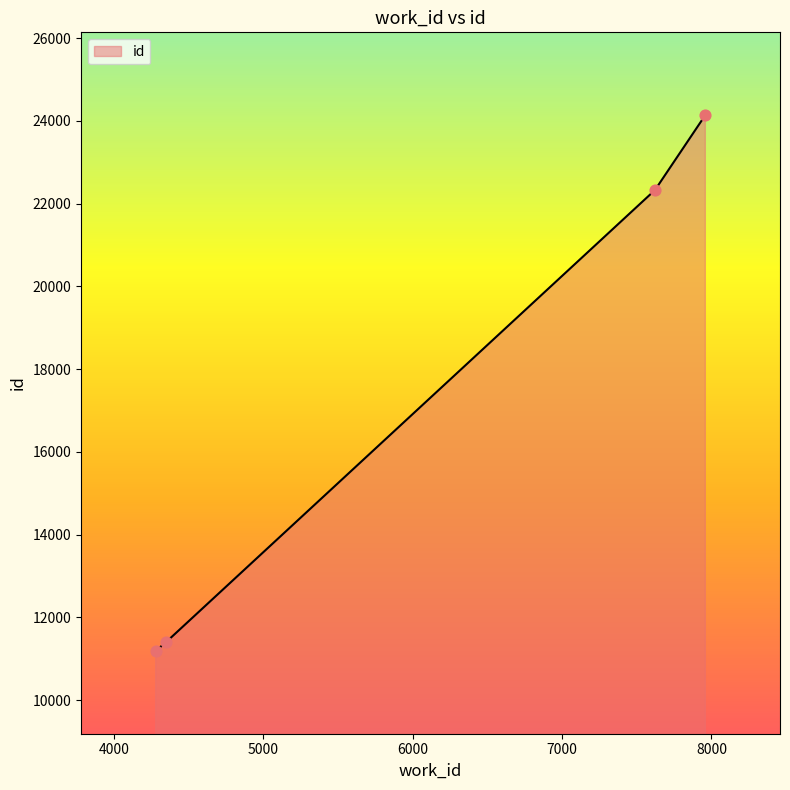

What is the sum of all values?

69055